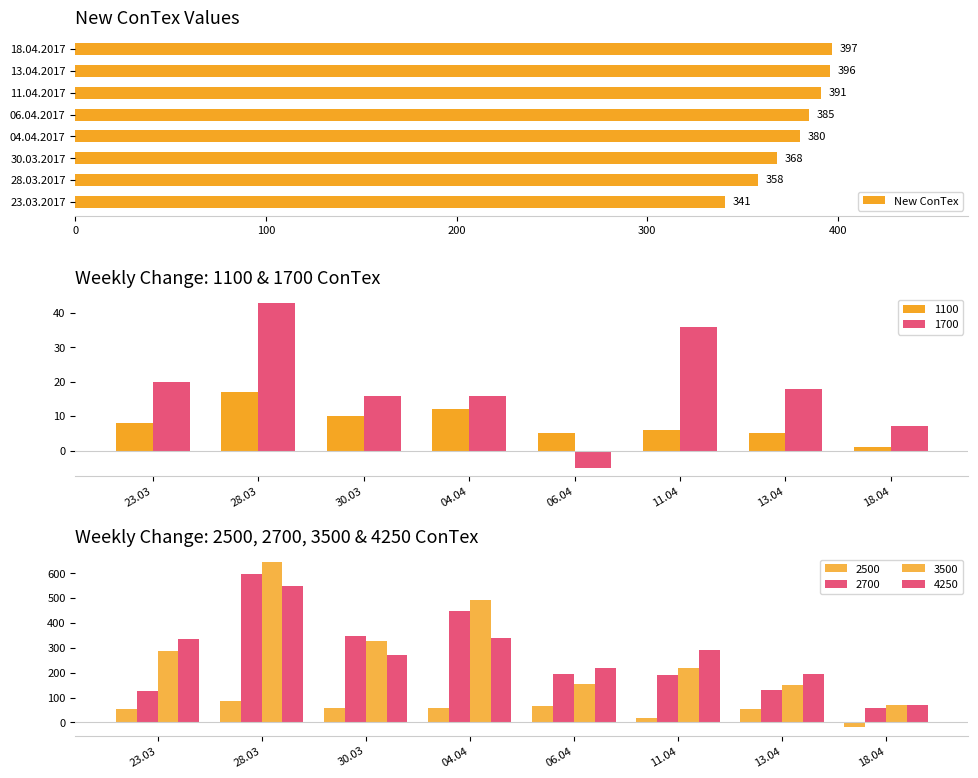

At which label is New ConTex closest to 369?

30.03.2017